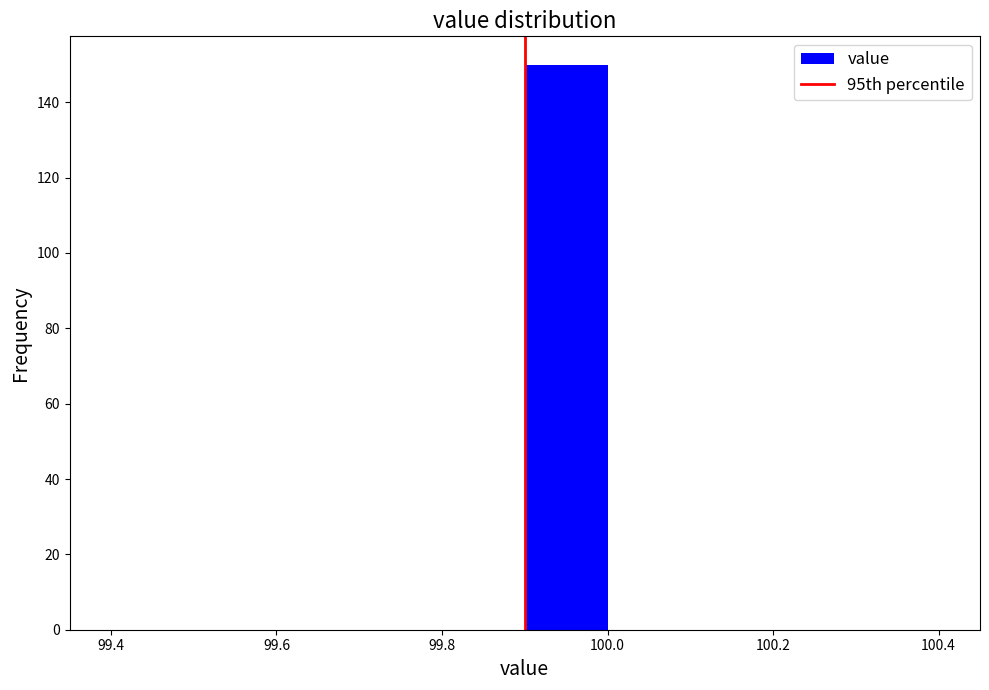

Reading left to right, transcribe this chart: for each bar, give the range it covers on the x-axis and its height. The values are not printed on the chart, so give them approximately, as read against the axis.

99.4 to 99.5: 0
99.5 to 99.6: 0
99.6 to 99.7: 0
99.7 to 99.8: 0
99.8 to 99.9: 0
99.9 to 100.0: 150
100.0 to 100.1: 0
100.1 to 100.2: 0
100.2 to 100.3: 0
100.3 to 100.4: 0